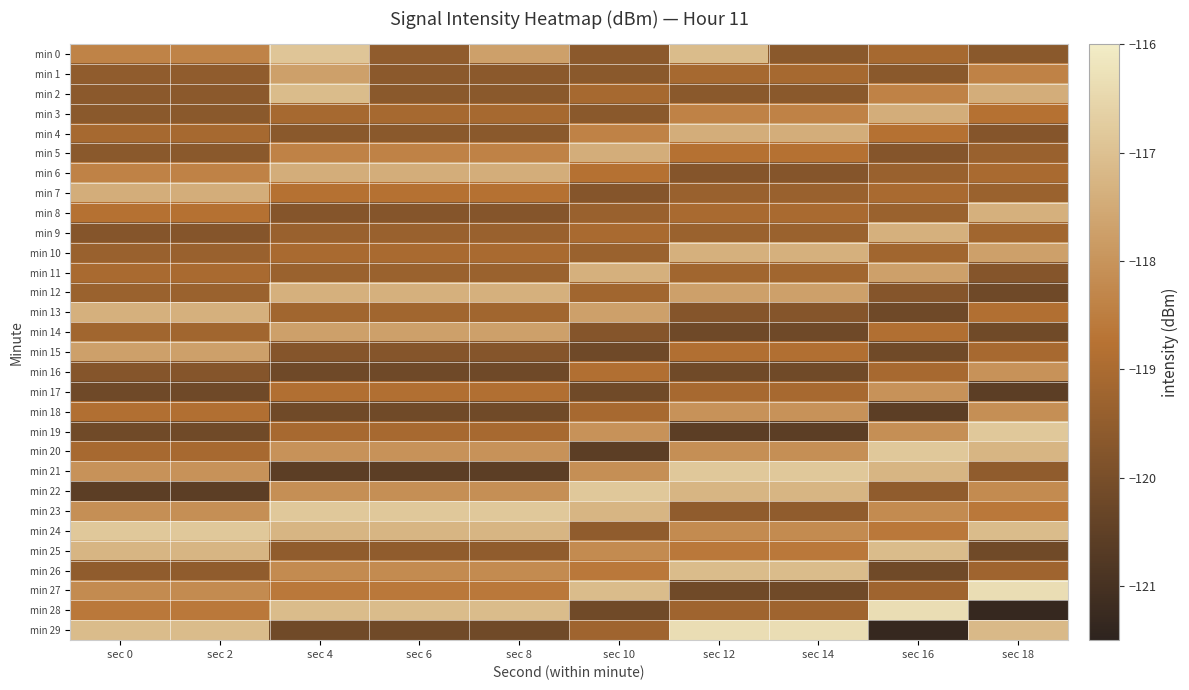

Which series changed the most between sec 8 and sec 12?

min 29